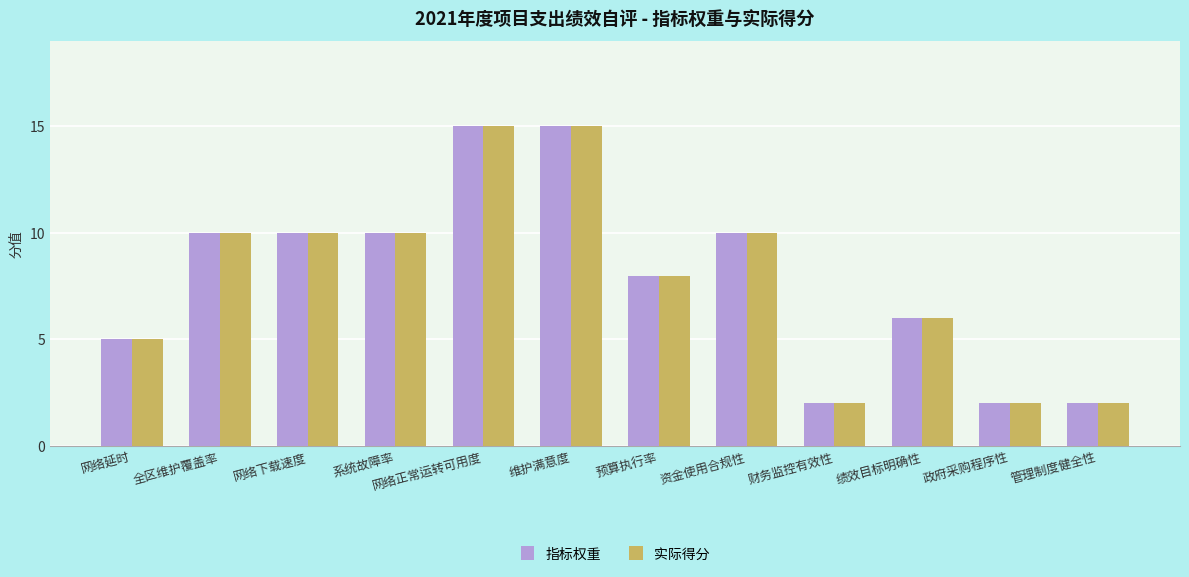

What is the maximum value for 指标权重?

15